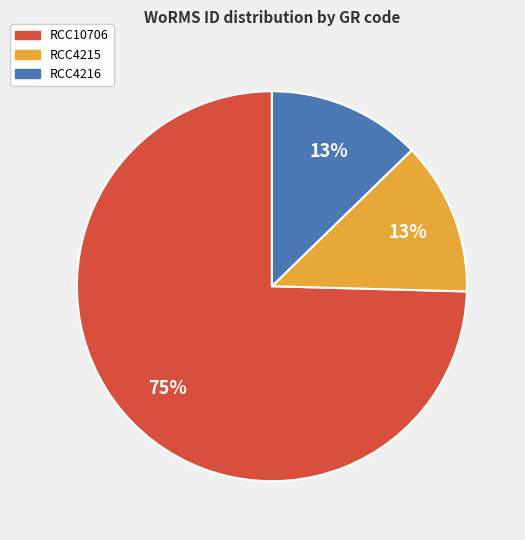

To the nearest percent, what is the average slice percentage?

33%